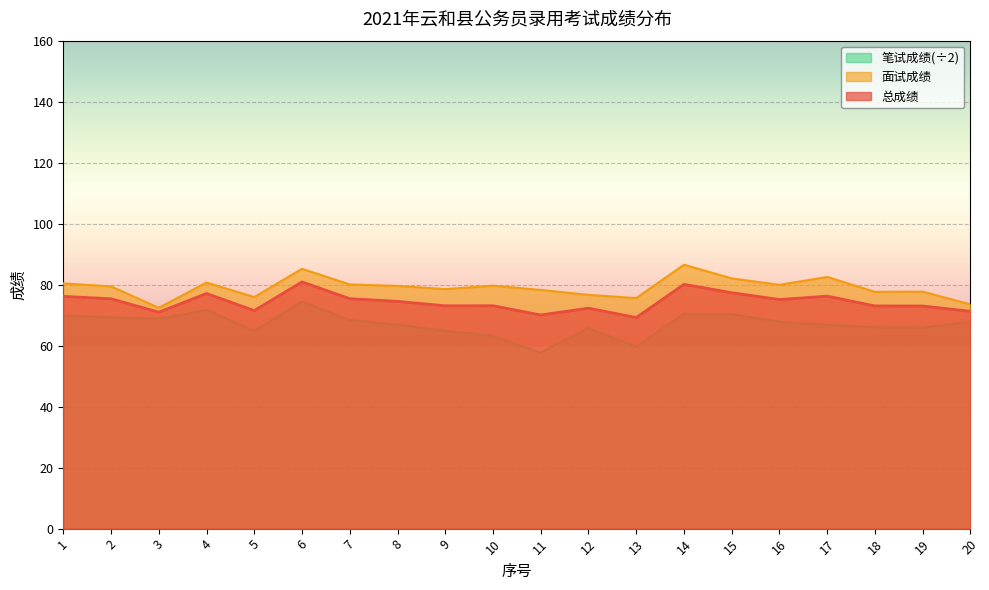

What is the average value of the 笔试成绩 series?

67.0